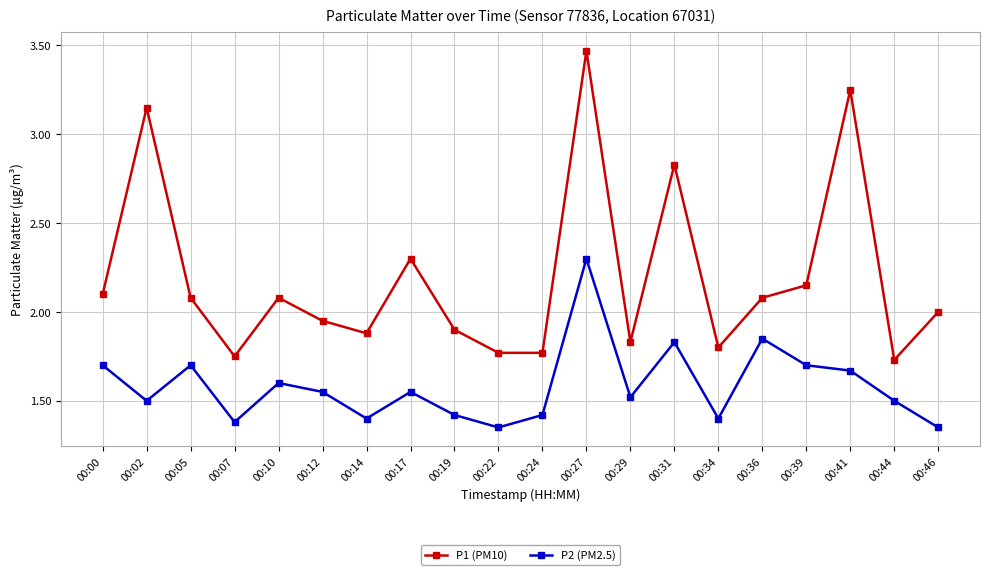

What are all the series names shown in the legend?

P1 (PM10), P2 (PM2.5)